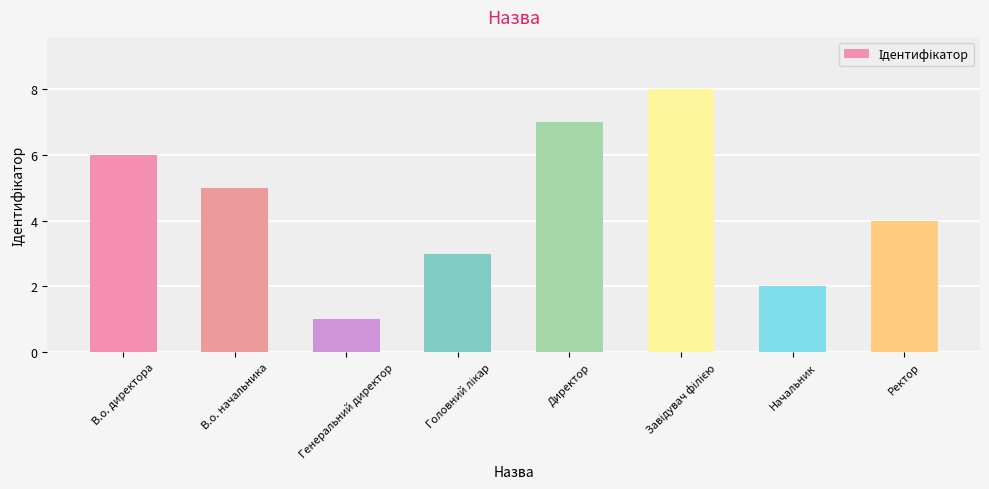

What is the change in value from В.о. директора to Директор?

+1